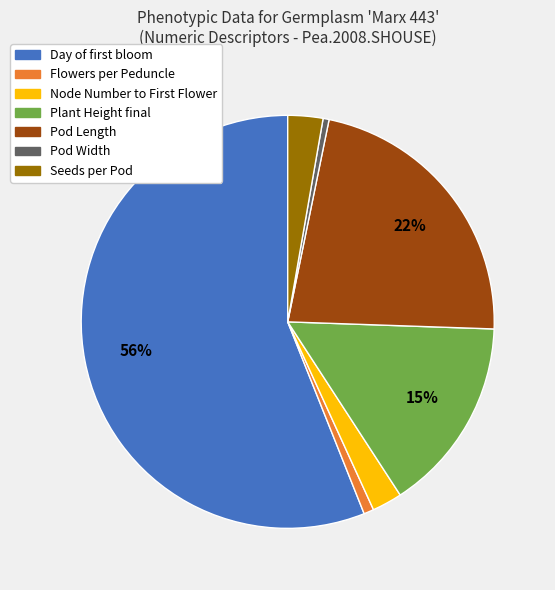

Combined, do Pod Length and Pod Width account for over 50%?

No